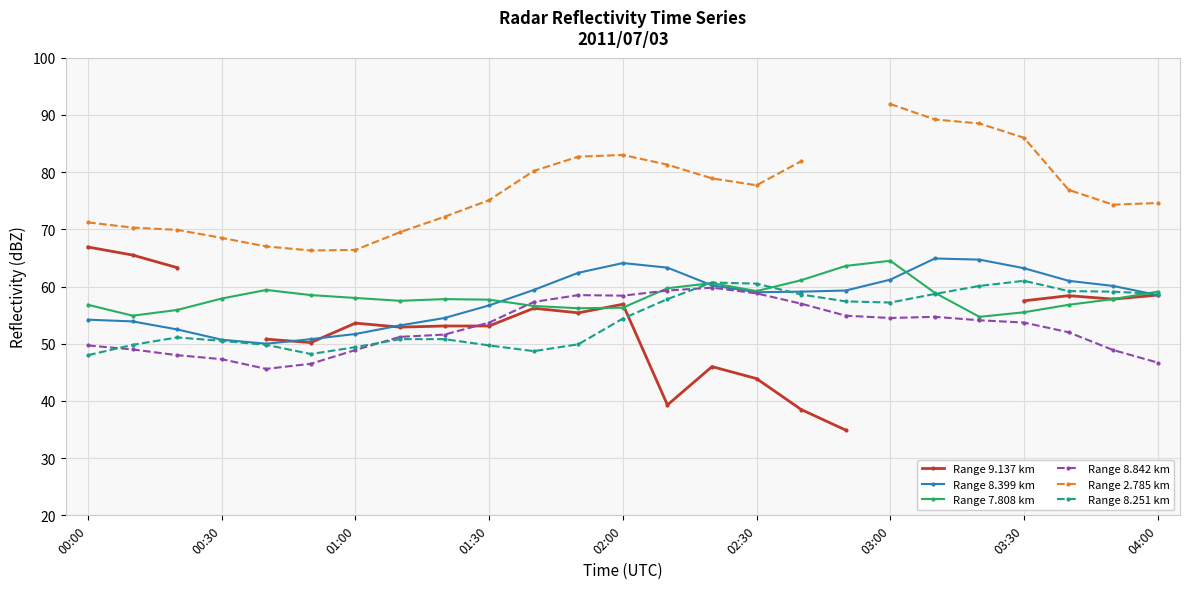

True or false: Range 8.399 km has a value of 58.5 at 04:00.

True